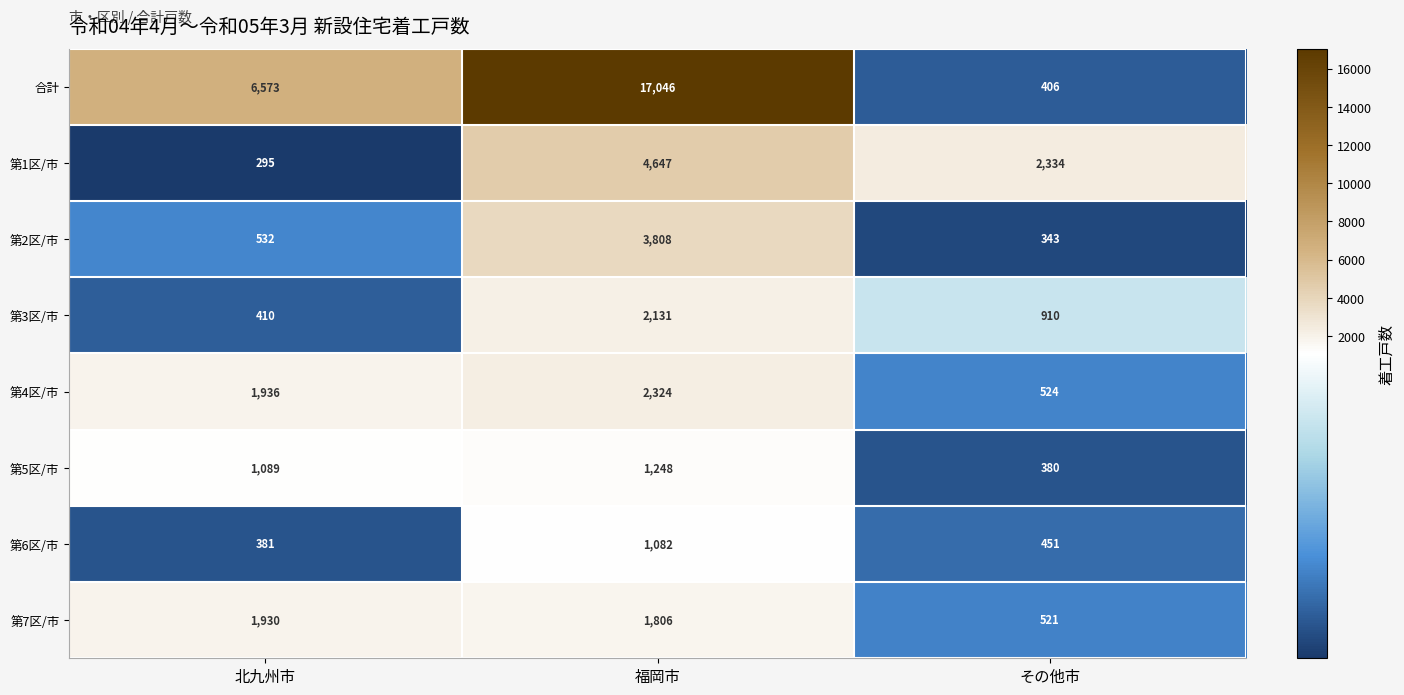

Which series has the largest total across all categories?

合計